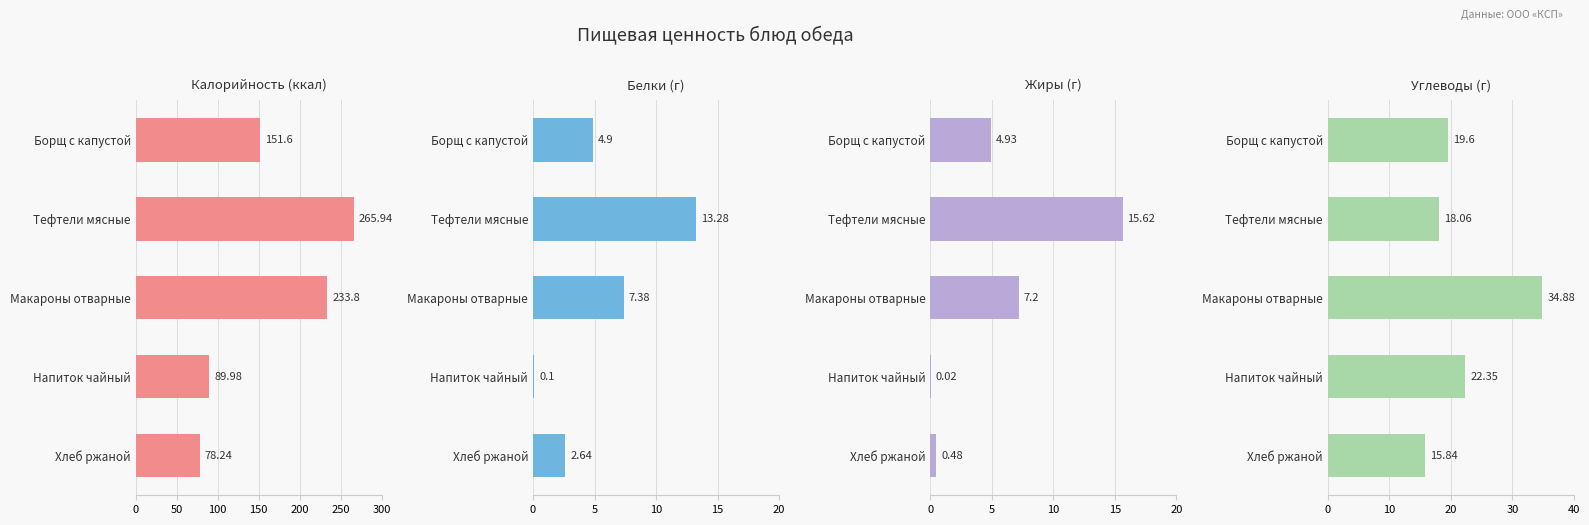

Which series has the largest total across all categories?

Калорийность